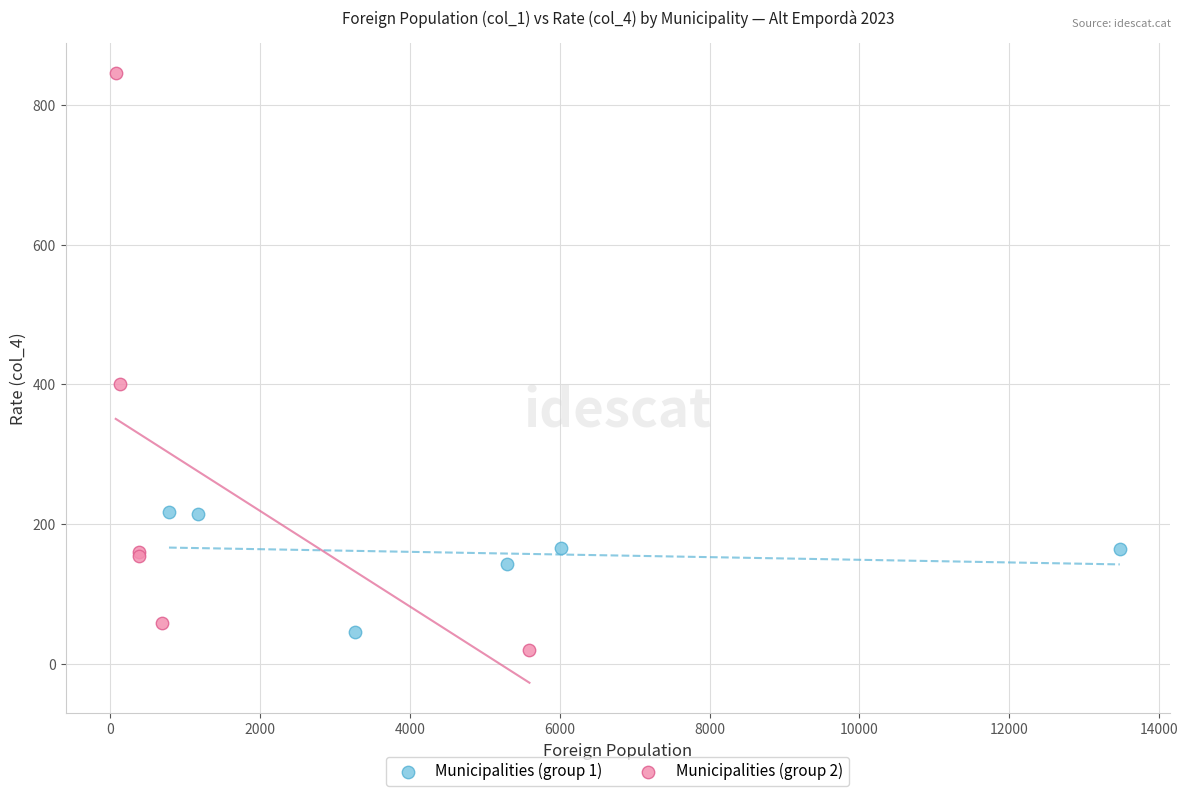

Which series has the largest Y range (max minus min)?

Municipalities (group 2)